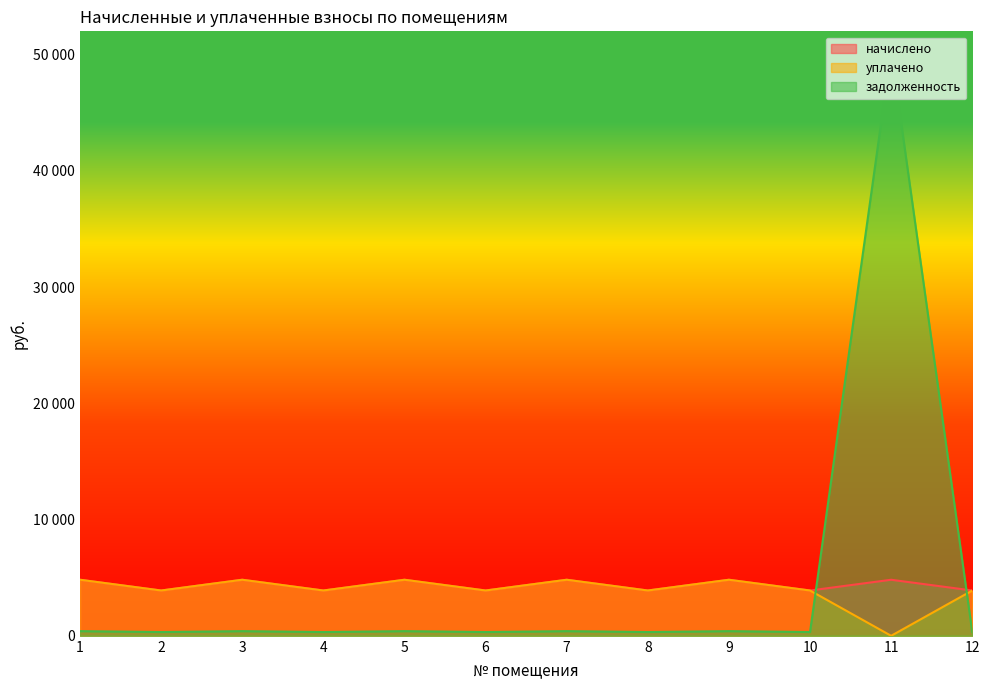

What is the value of the задолженность point at the 10th from the left?

324.8